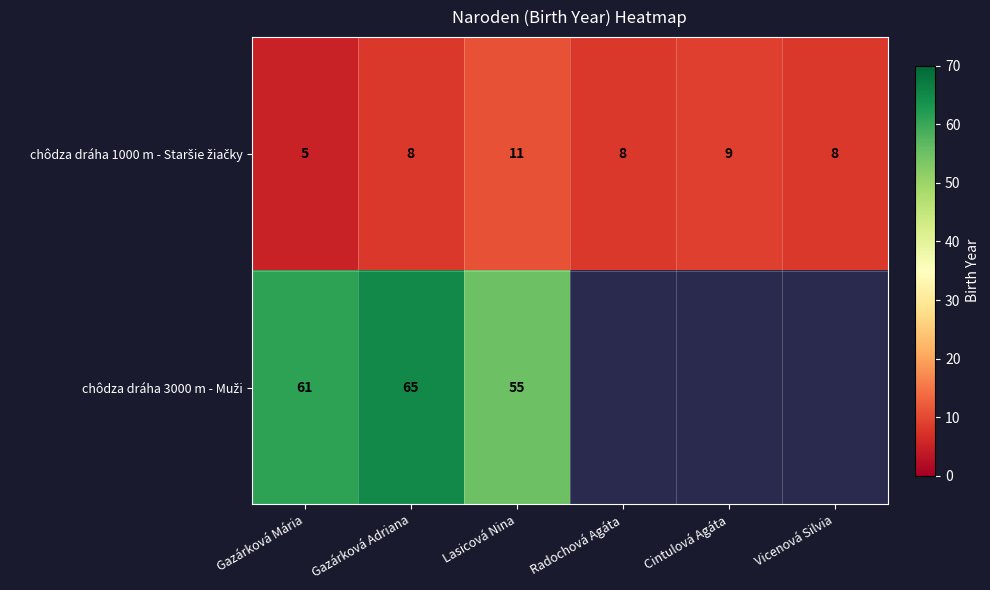

Which category has the highest value in the chôdza dráha 3000 m - Muži series?

Gazárková Adriana